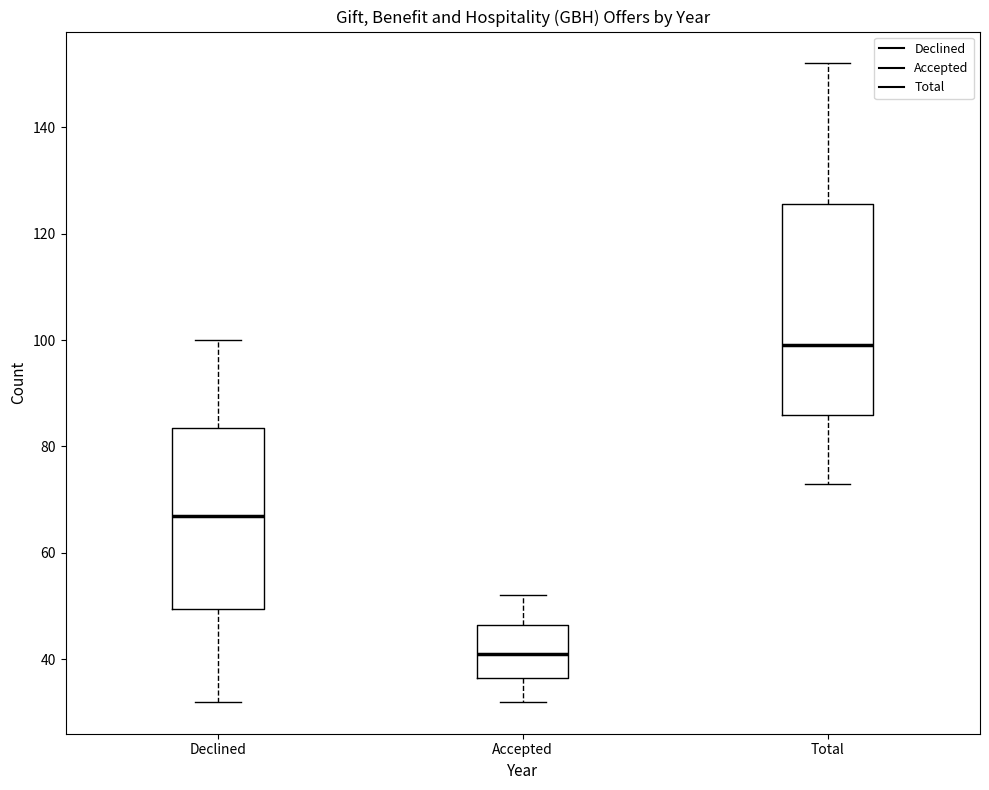

Reading left to right, transcribe this box plot: for each box, give where its median line is, the range the box spans, and where its two whiskers end, as read against the y-axis. The values are not printed on the chart, so give them approximately, as read against the axis.

Declined: median 68, box 50 to 84, whiskers 32 to 100
Accepted: median 42, box 36 to 46, whiskers 32 to 52
Total: median 100, box 86 to 126, whiskers 74 to 152